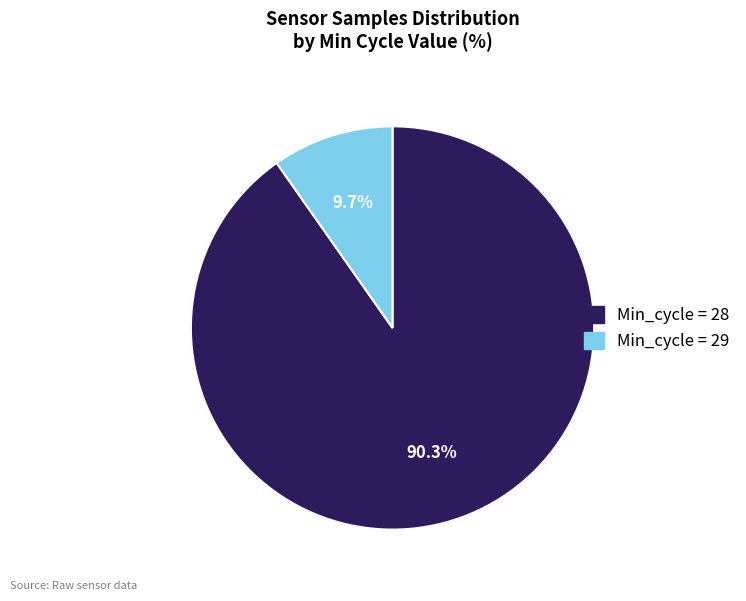

Does any single category account for the majority?

Yes